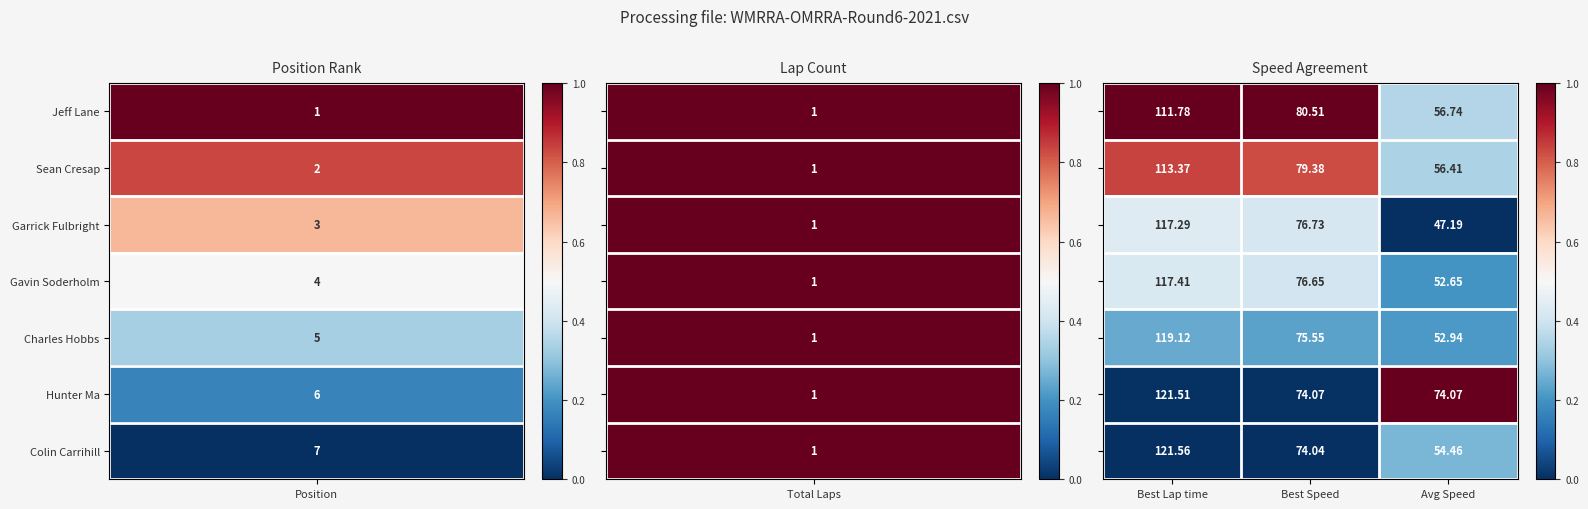

Which category has the highest value across all series?

Best Lap time